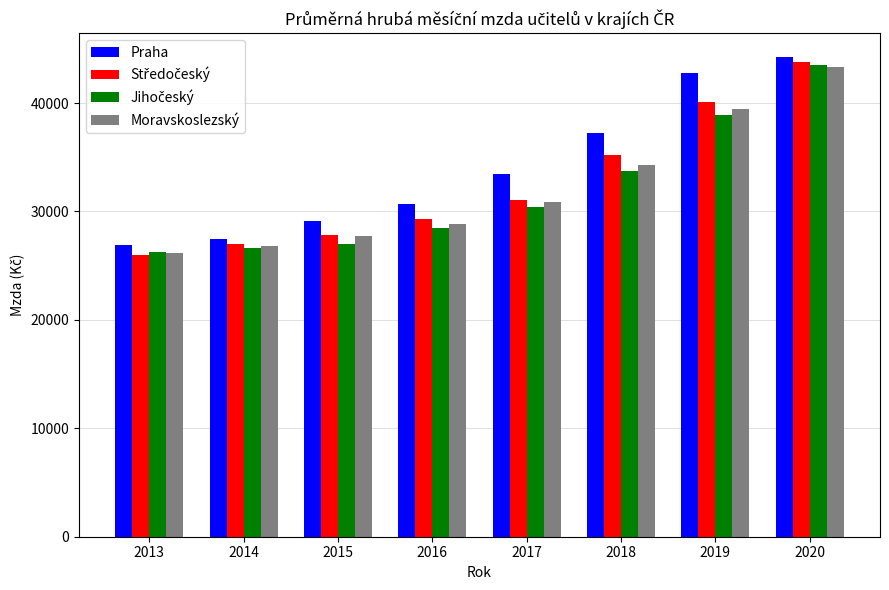

What is the sum of the Praha values at 2019 and 2014?

70242.1